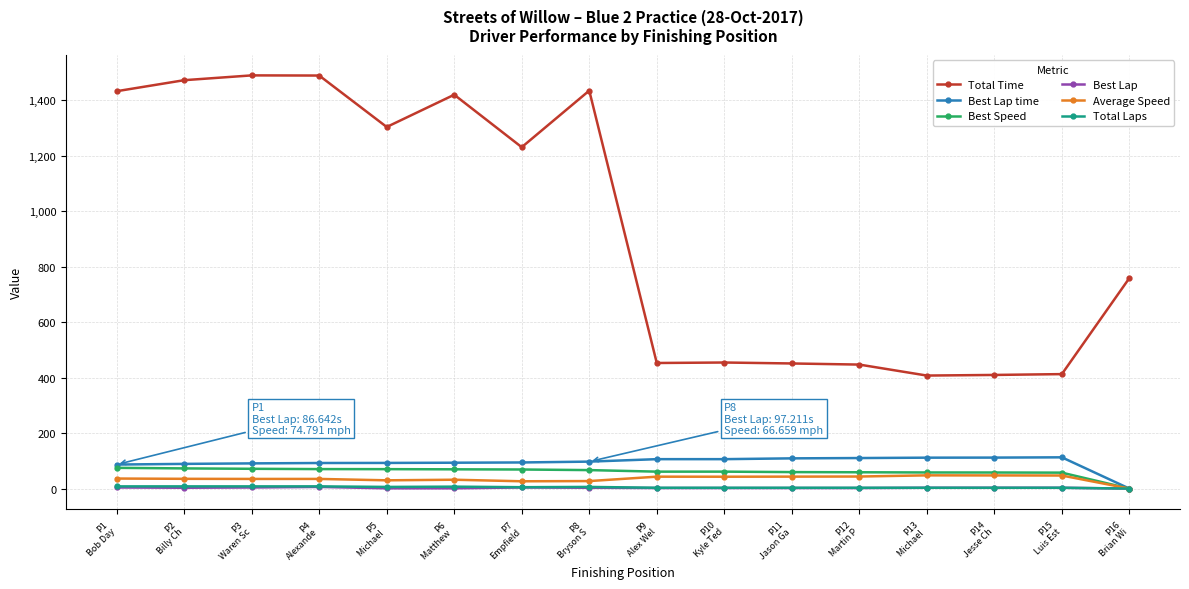

What is the sum of the Total Time values at P13
Michael  and P10
Kyle Ted?

861.9